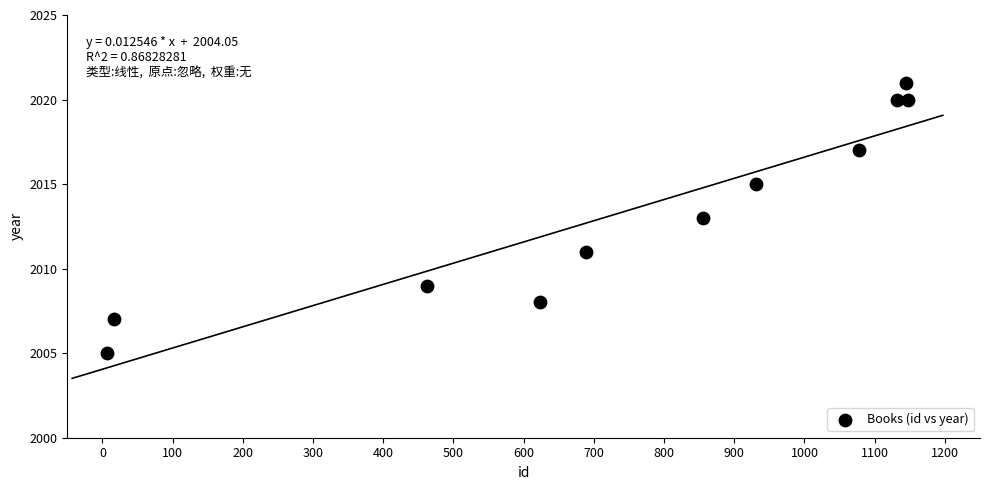

What is the range of X values (max minus min)?

1140